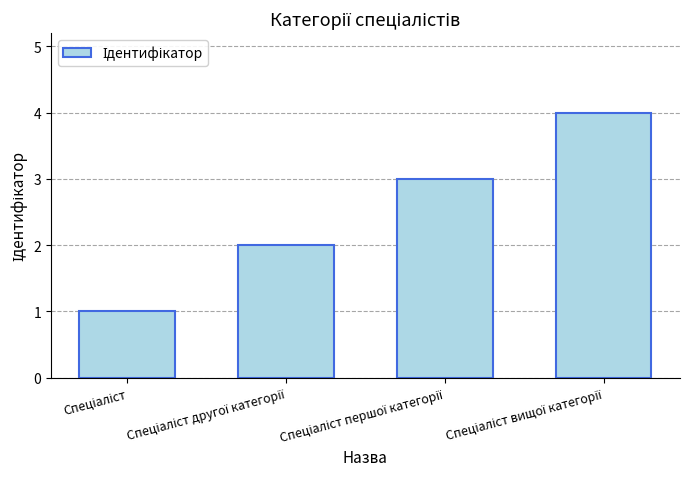

What is the maximum value shown in the chart?

4